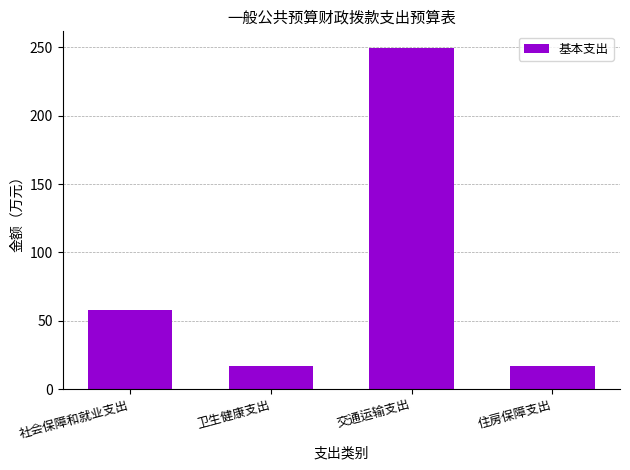

What is the change in value from 社会保障和就业支出 to 卫生健康支出?

-40.8